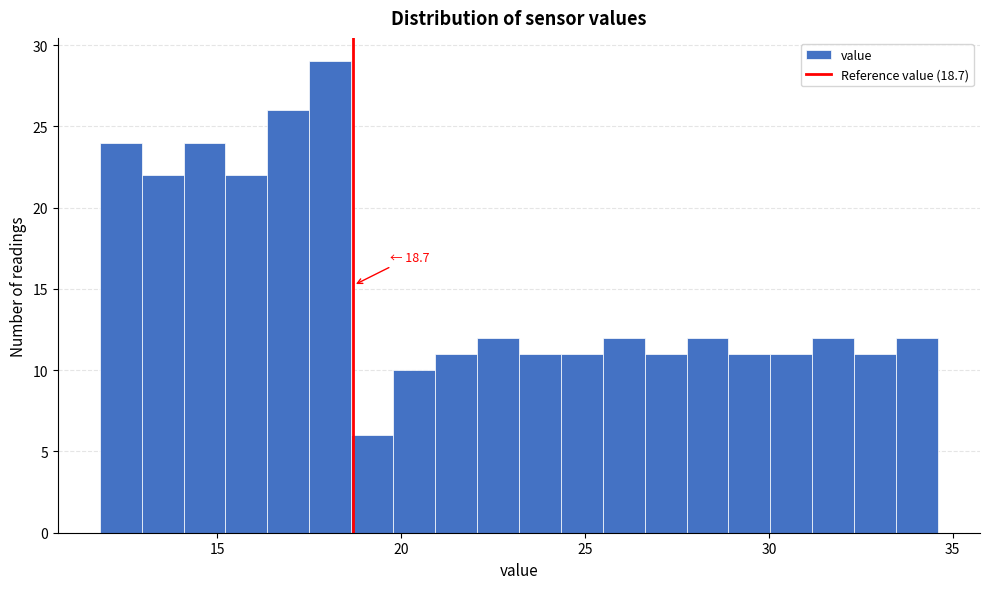

Read against the x-axis, roughly where is the centre of the tallest bar?

18.0